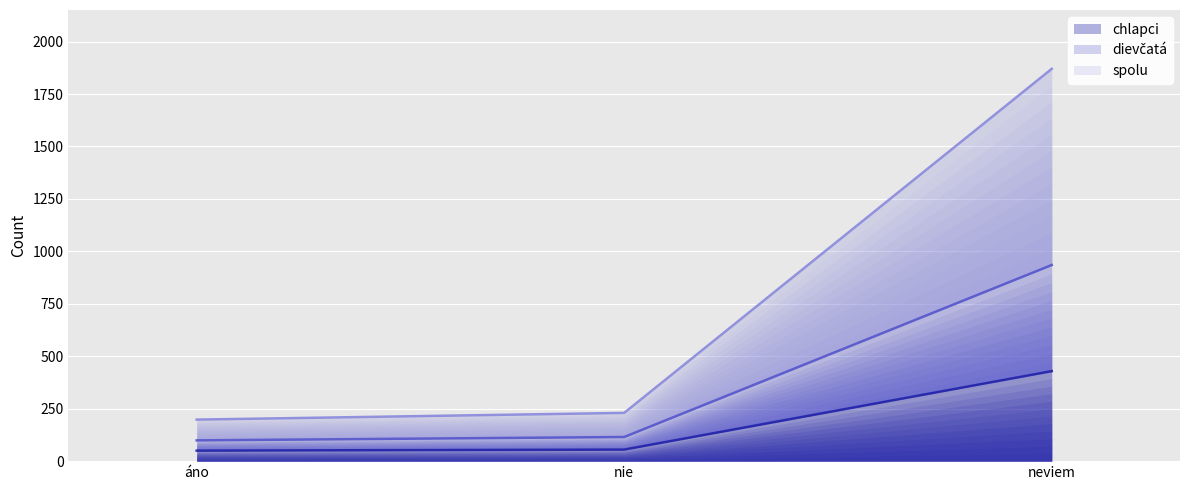

Is the value of spolu at nie greater than the value of dievčatá at neviem?

No